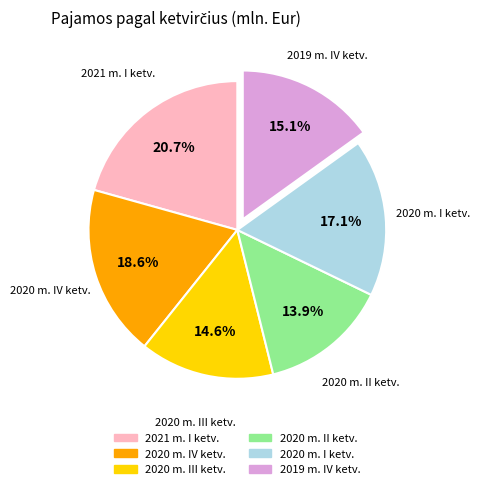

Is there any slice that represents more than half of the pie?

No